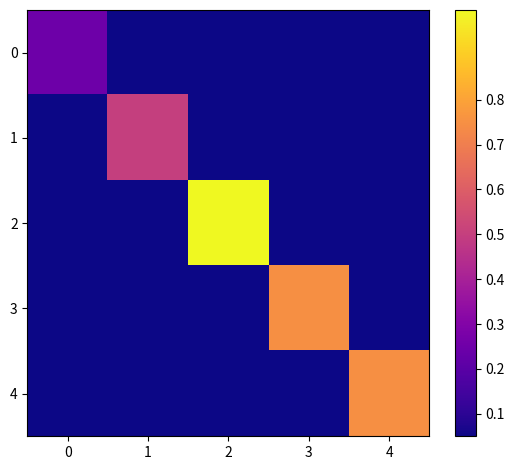

What is the minimum value shown in the chart?

0.1